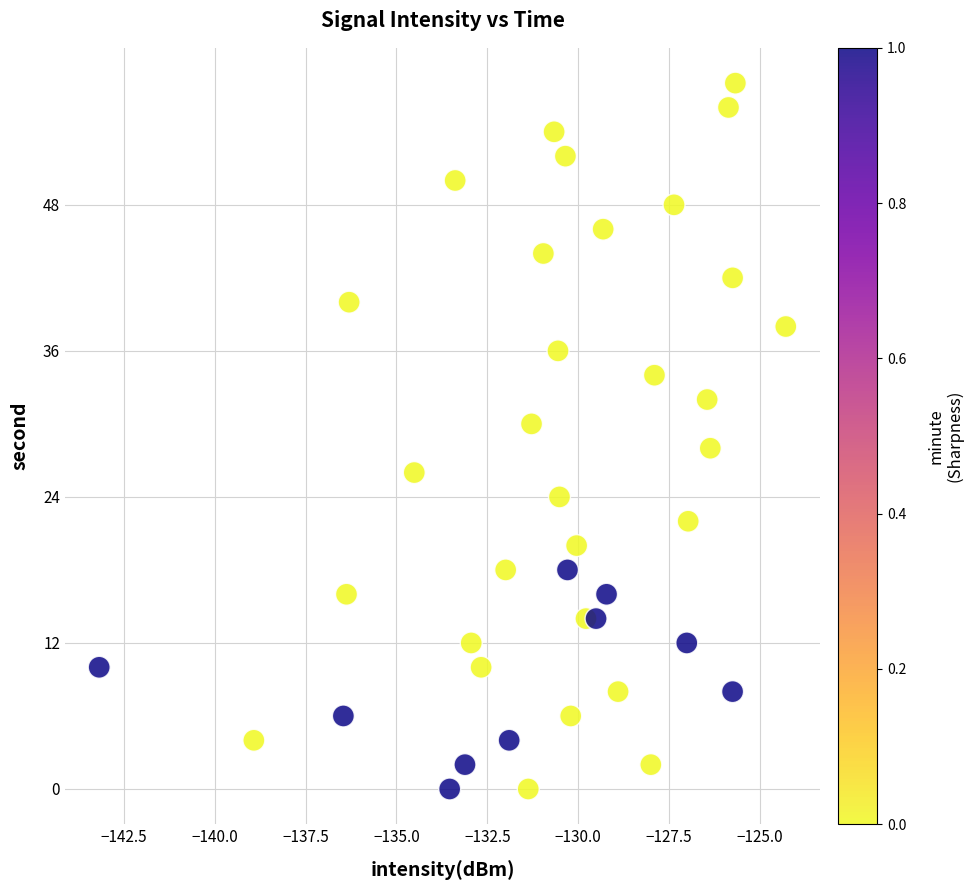

What is the range of Y values (max minus min)?

58